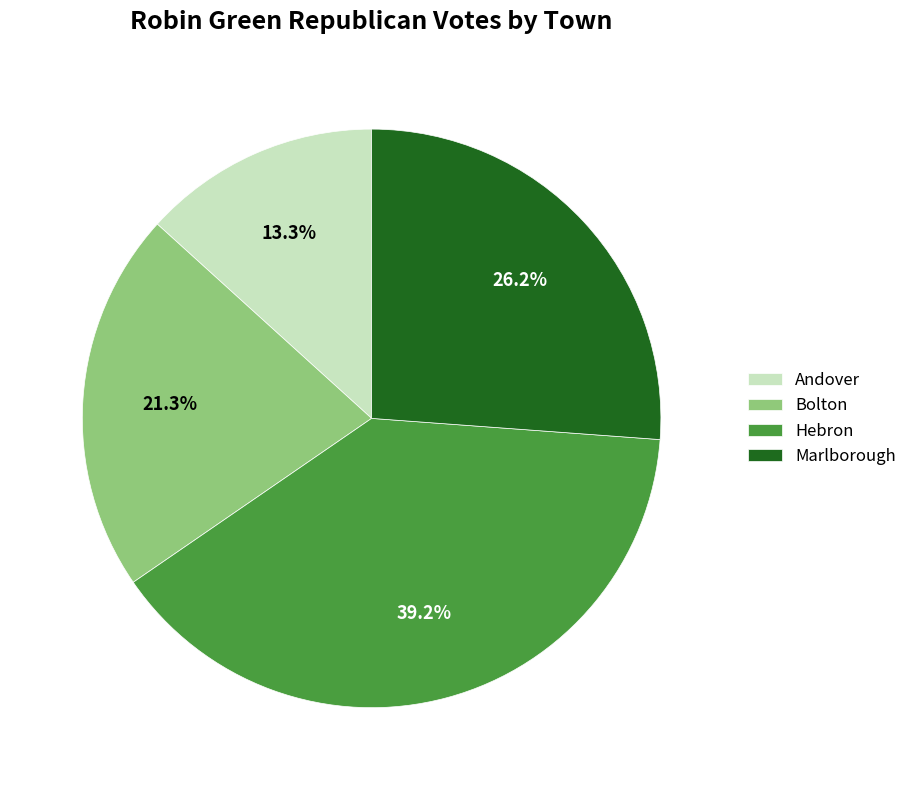

True or false: Bolton accounts for 27% of the total.

False